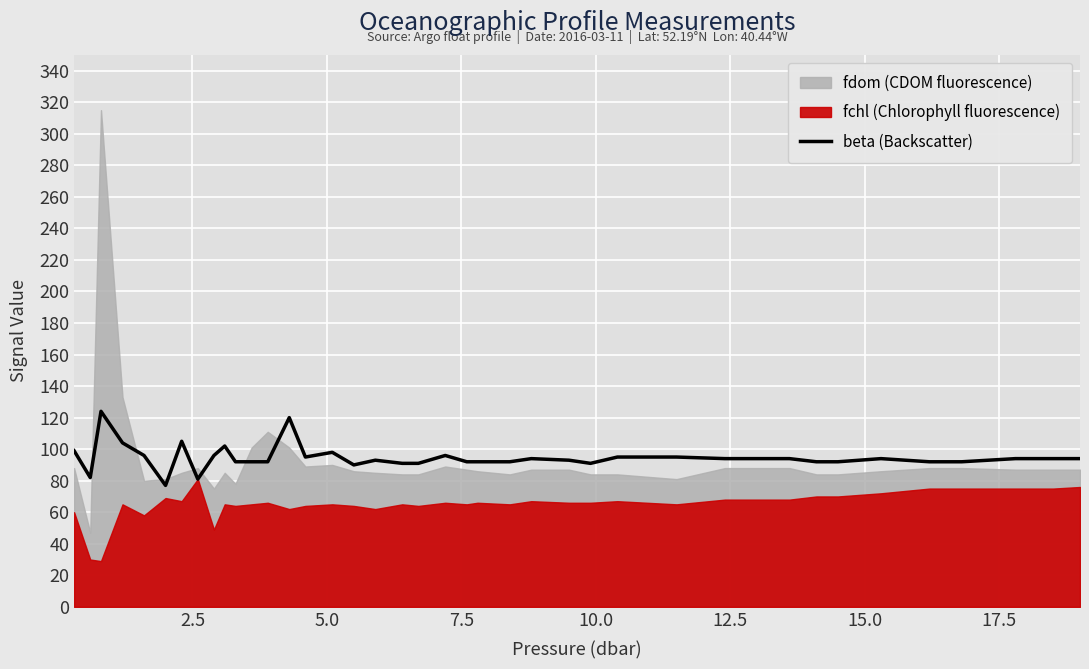

What is the minimum value for beta (Backscatter)?

77